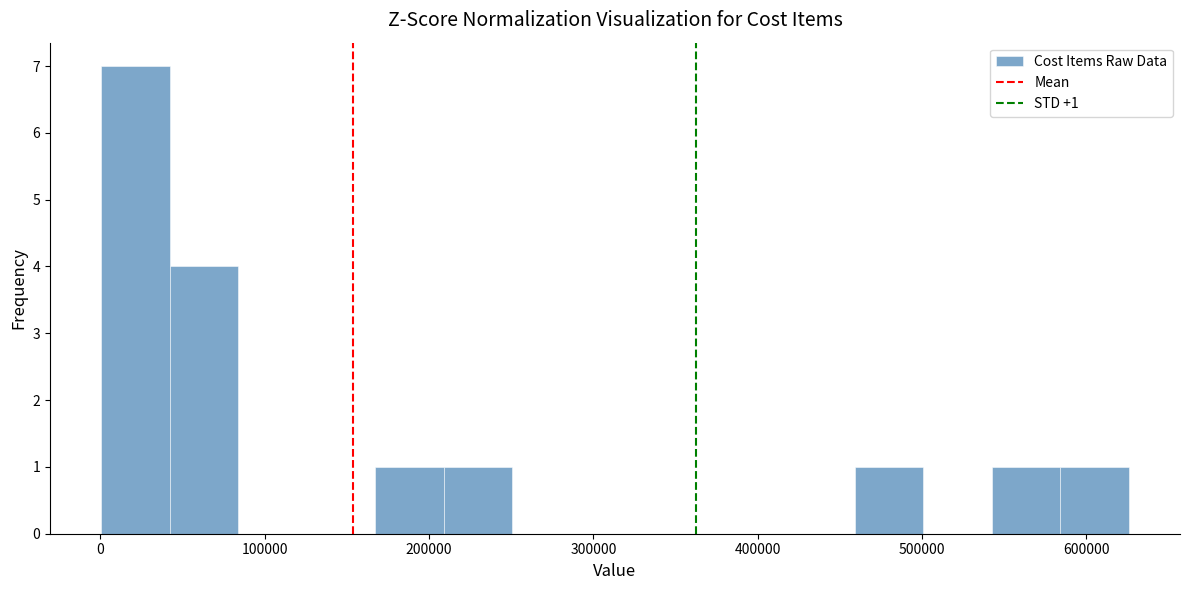

Over which range of the x-axis is the bar tallest?

0 to 40000